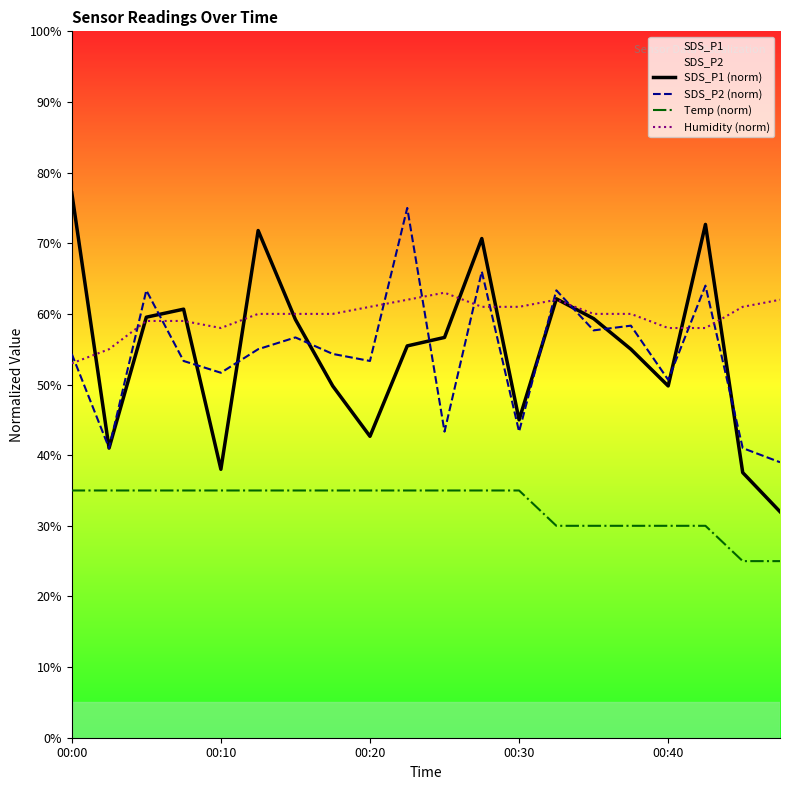

At which category does the chart reach its peak across all series?

00:00